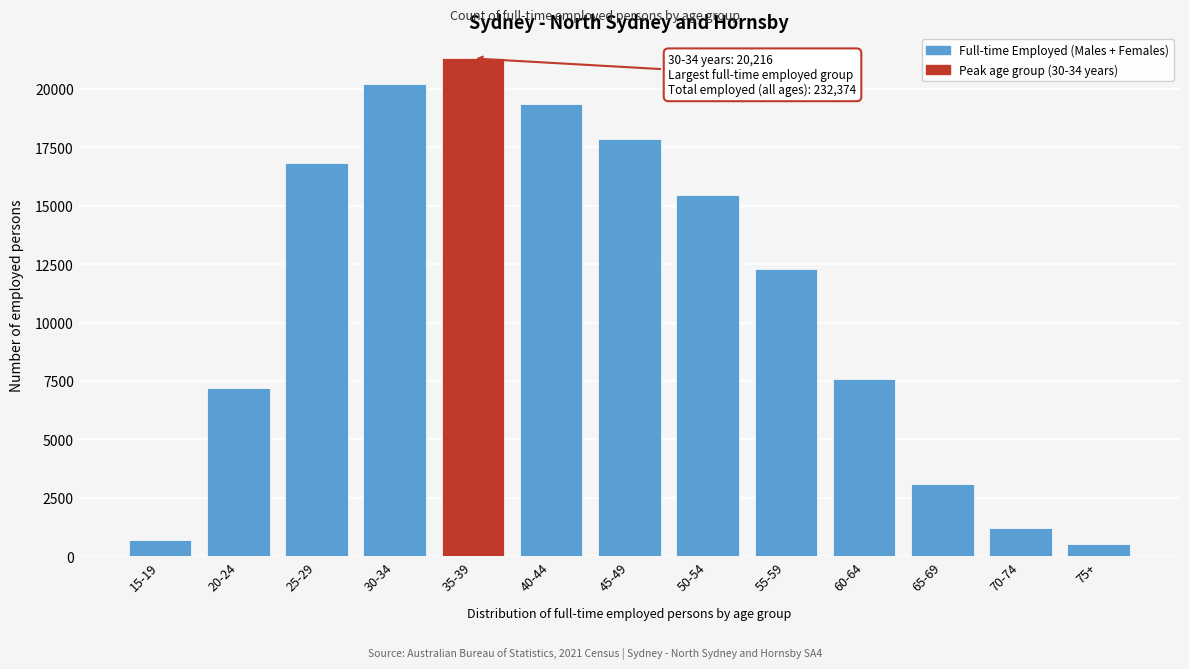

Reading left to right, transcribe all the data shown in this chart.

15-19=684	20-24=7203	25-29=16845	30-34=20216	35-39=21308	40-44=19369	45-49=17850	50-54=15456	55-59=12299	60-64=7574	65-69=3083	70-74=1203	75+=500